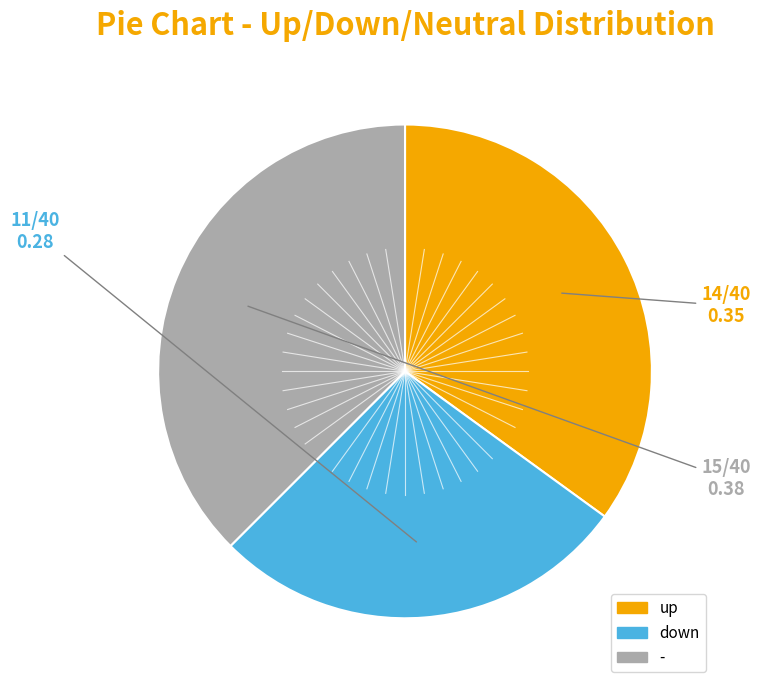

Is the sum of up and down greater than half?

Yes